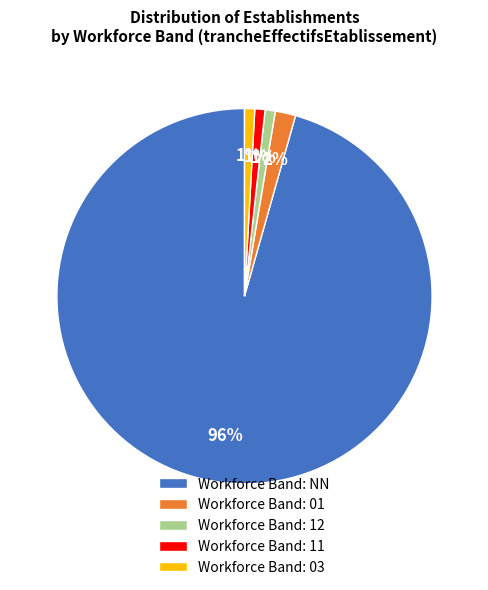

What percentage is the Workforce Band: 12 slice, to the nearest percent?

1%